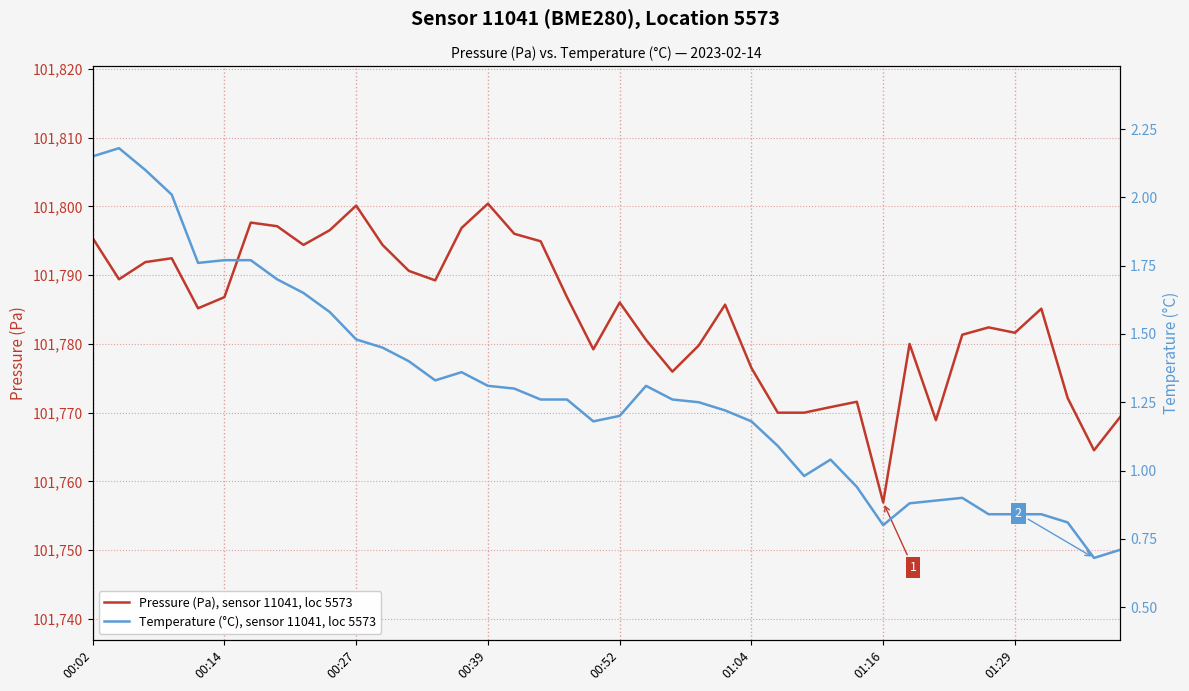

What is the maximum value for Pressure (Pa), sensor 11041, loc 5573?

101800.4